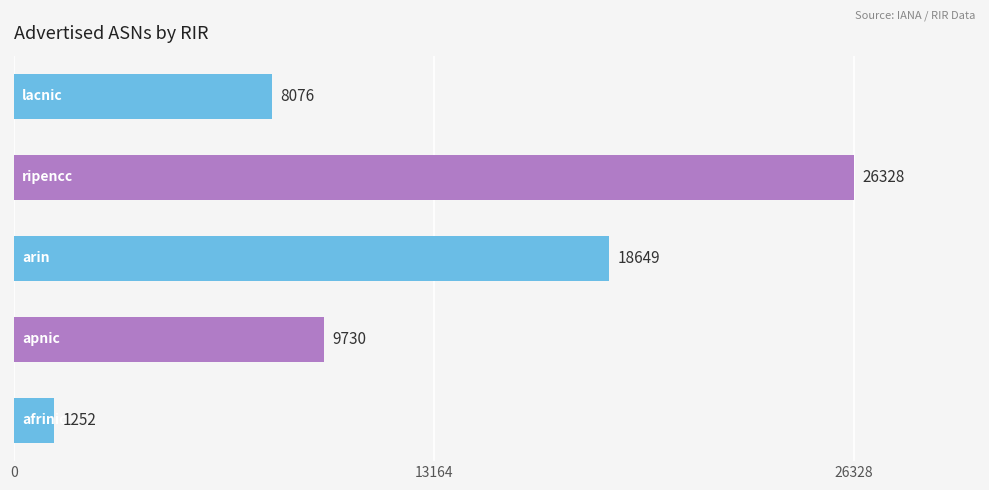

Reading top to bottom, list all the values displayed in this chart.

8076	26328	18649	9730	1252